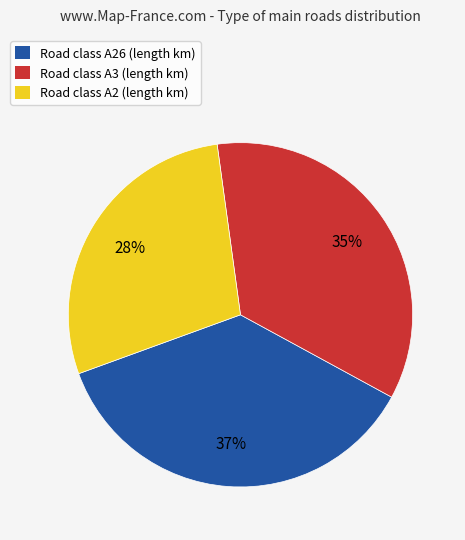

Count the number of slices in the pie.

3